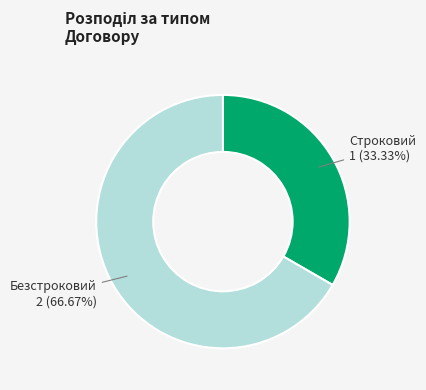

Combined, what portion of the pie is Безстроковий and Строковий?

100.0%